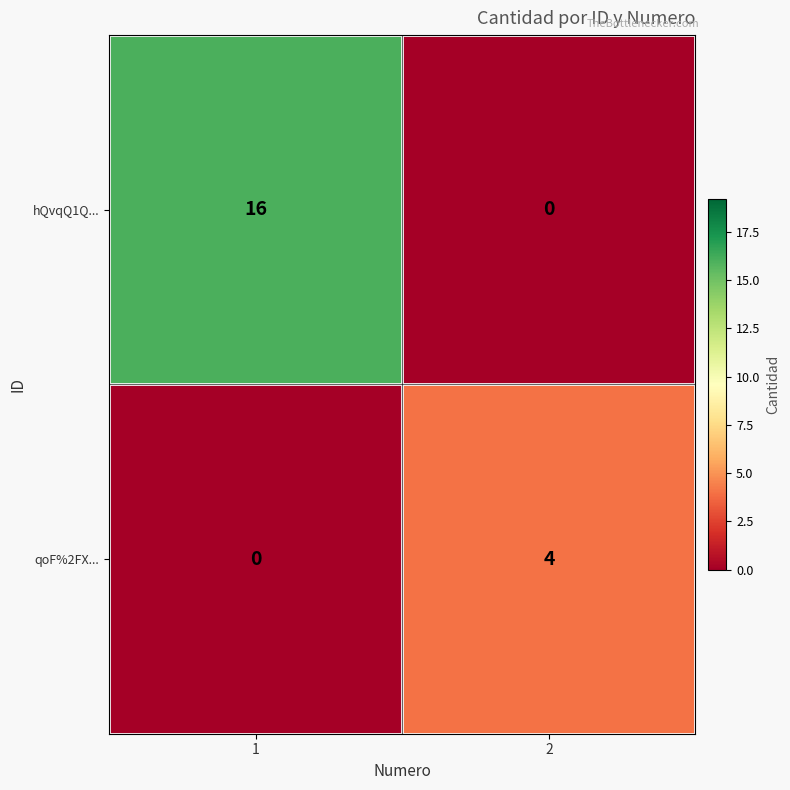

Is the value of qoF%2FX... at 2 greater than the value of hQvqQ1Q... at 2?

Yes